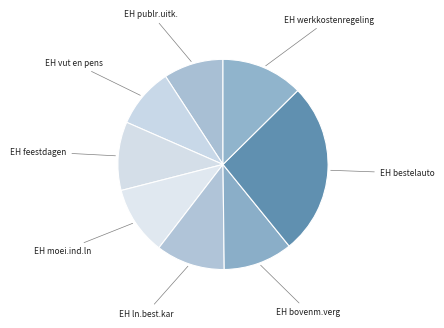

Which slice is the largest?

EH bestelauto